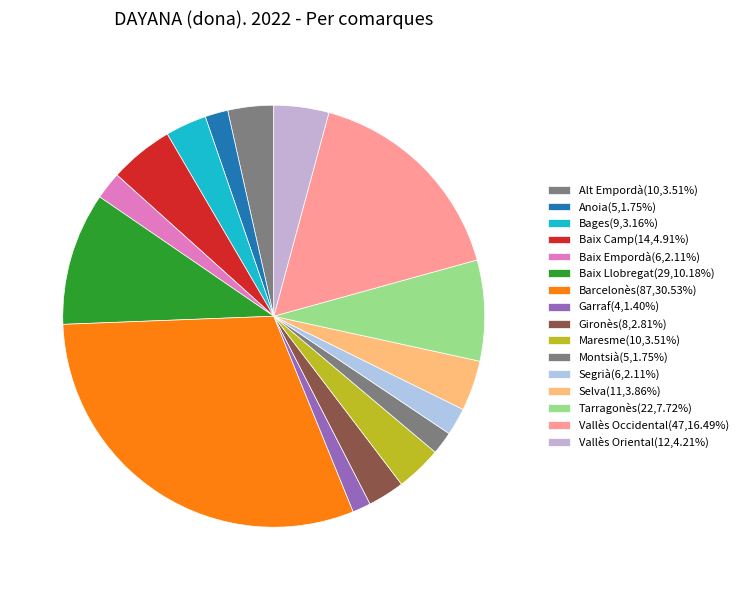

To the nearest percent, what percentage of the pie is Anoia?

2%